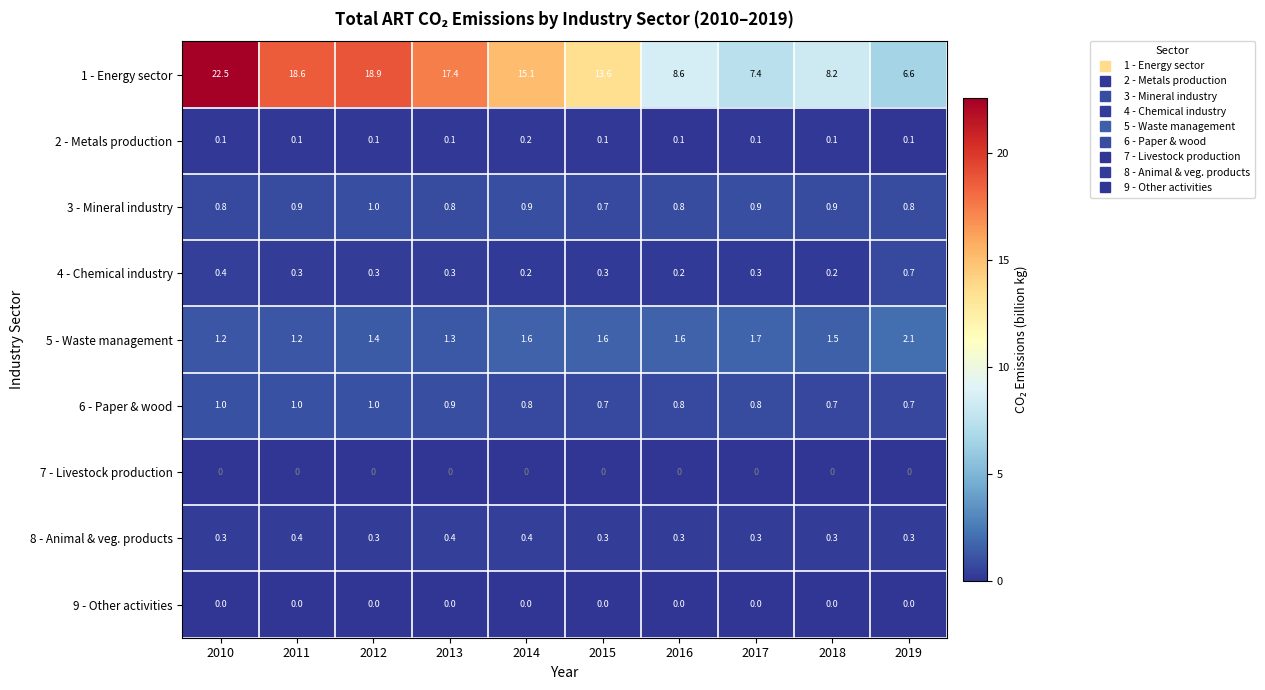

What is the total value across all series at 2014?

19.2